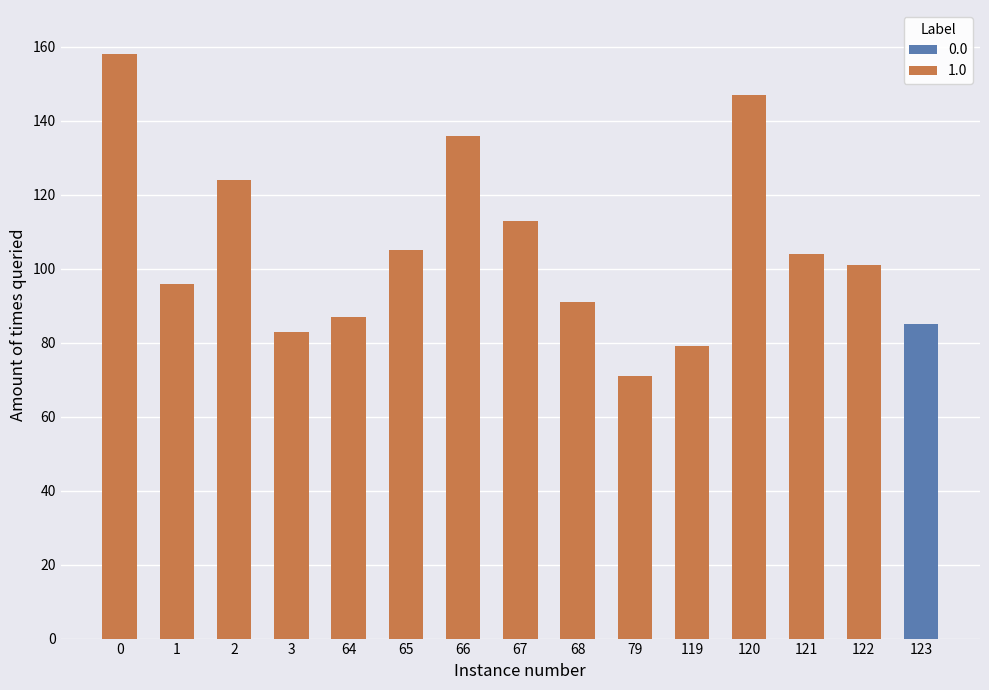

Reading left to right, transcribe all the data shown in this chart.

0.0: 0=0	1=0	2=0	3=0	64=0	65=0	66=0	67=0	68=0	79=0	119=0	120=0	121=0	122=0	123=85
1.0: 0=158	1=96	2=124	3=83	64=87	65=105	66=136	67=113	68=91	79=71	119=79	120=147	121=104	122=101	123=0